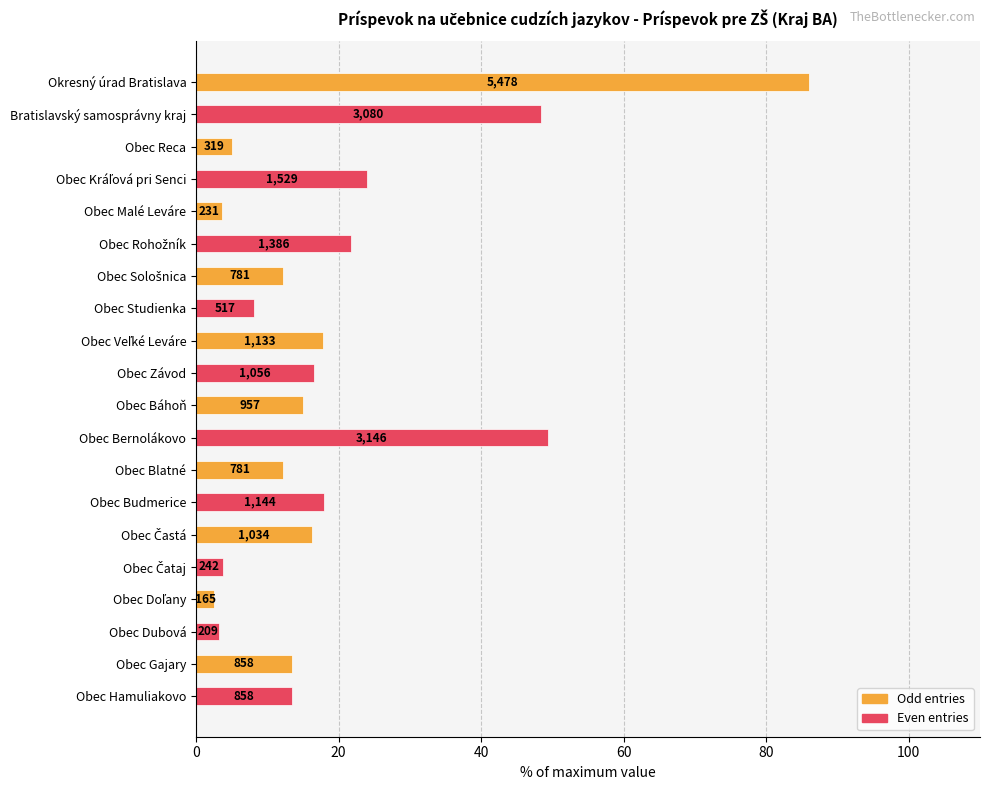

What is the minimum value shown in the chart?

2.6